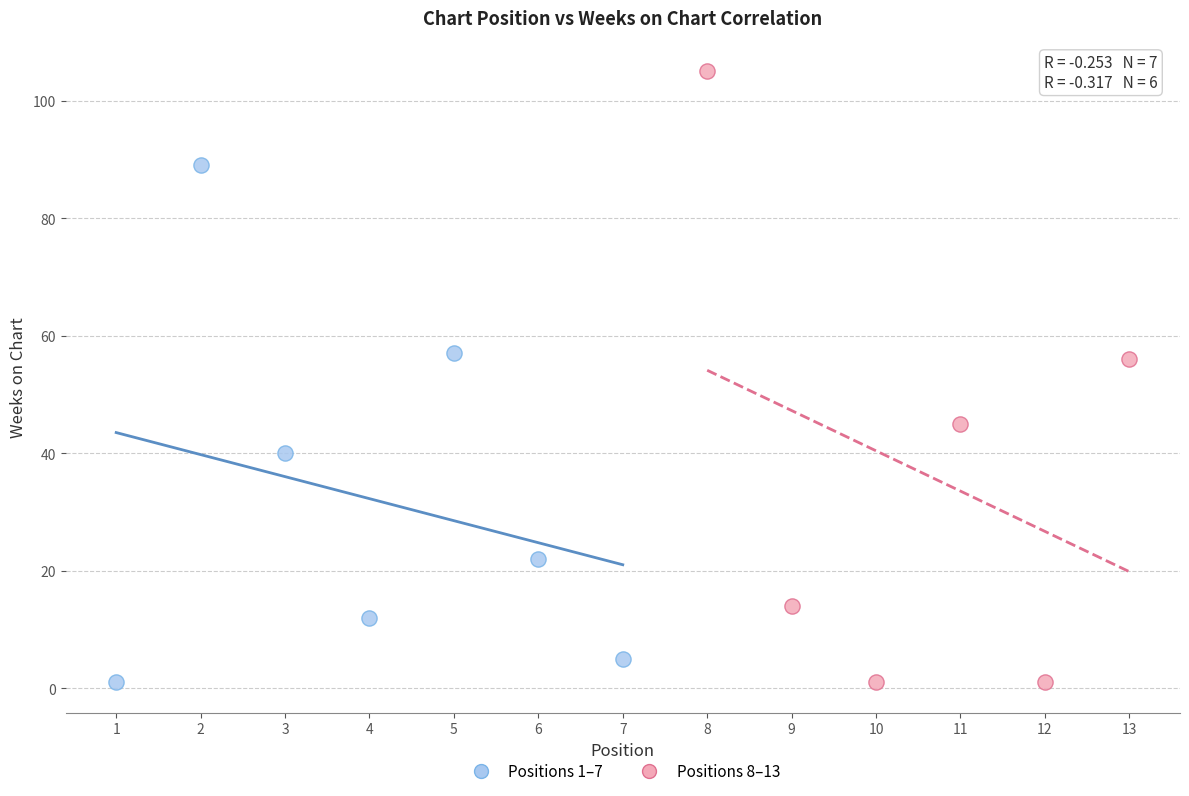

Which series contains the highest Y value?

Positions 8–13